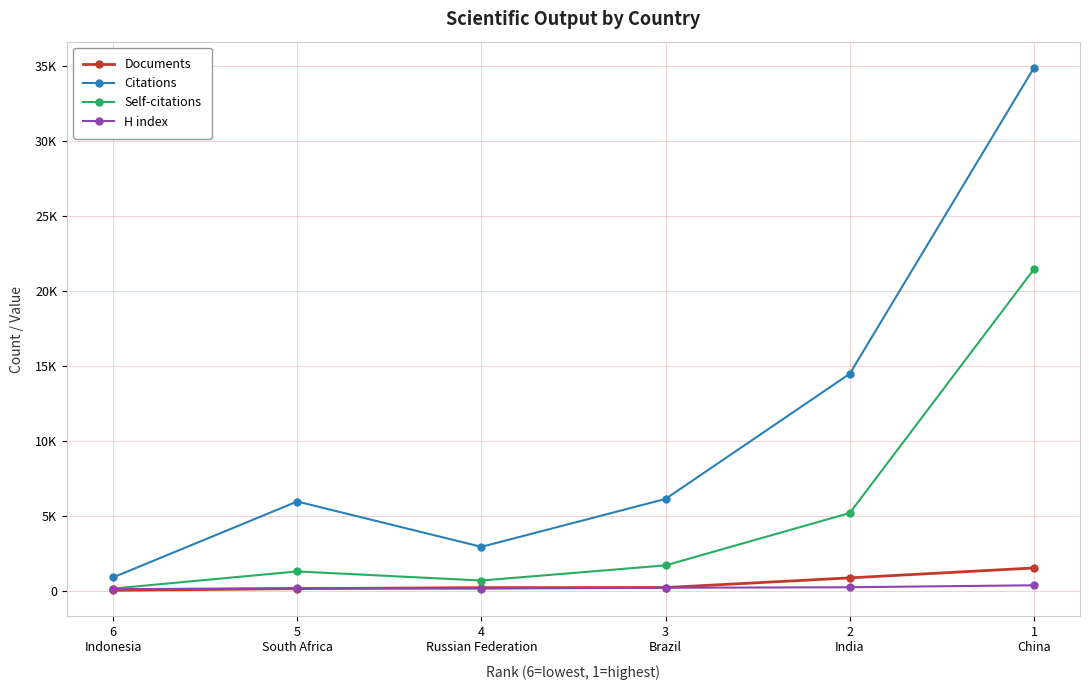

What position from the left is 6
Indonesia?

1